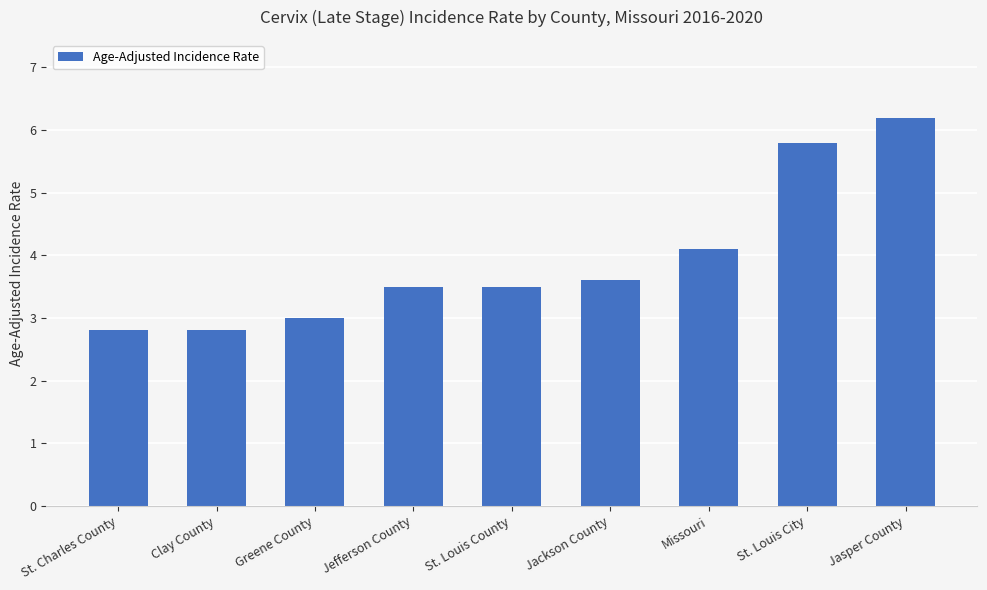

What position from the right is Jackson County?

4